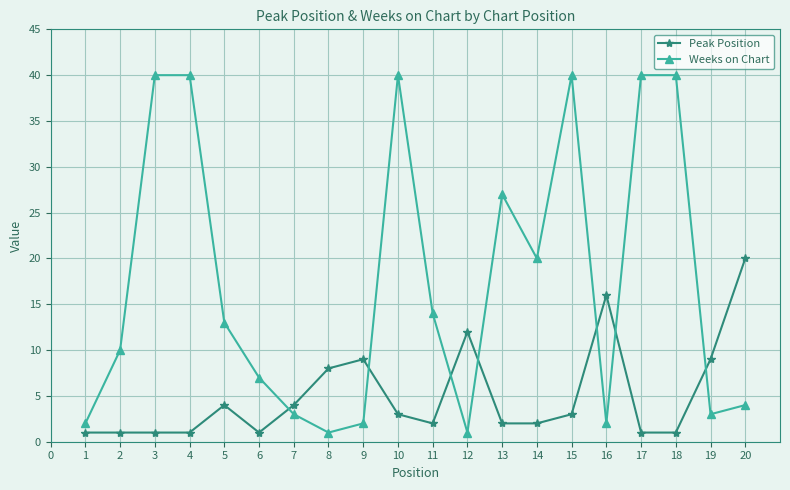

Rank the series by their maximum value, from highest to lowest.

Weeks on Chart, Peak Position